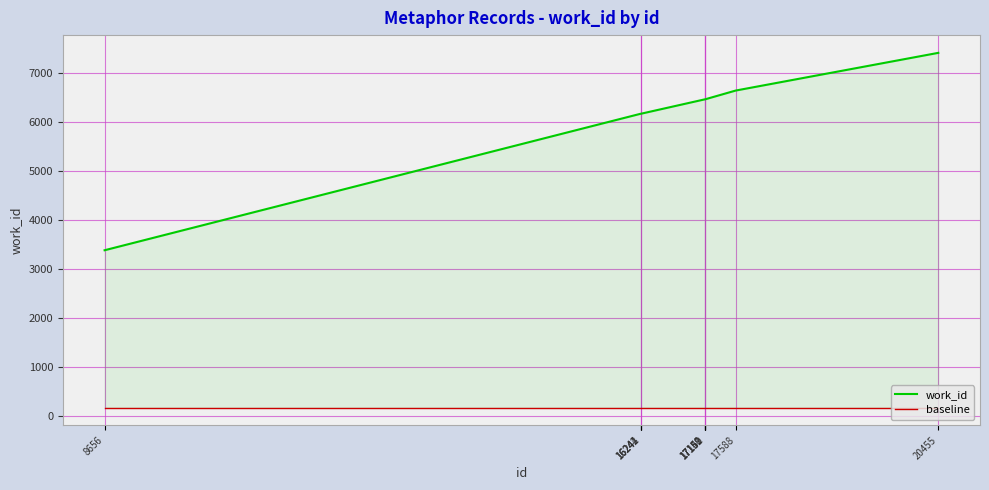

At 16242, list the series in order from smallest to largest.

baseline, work_id